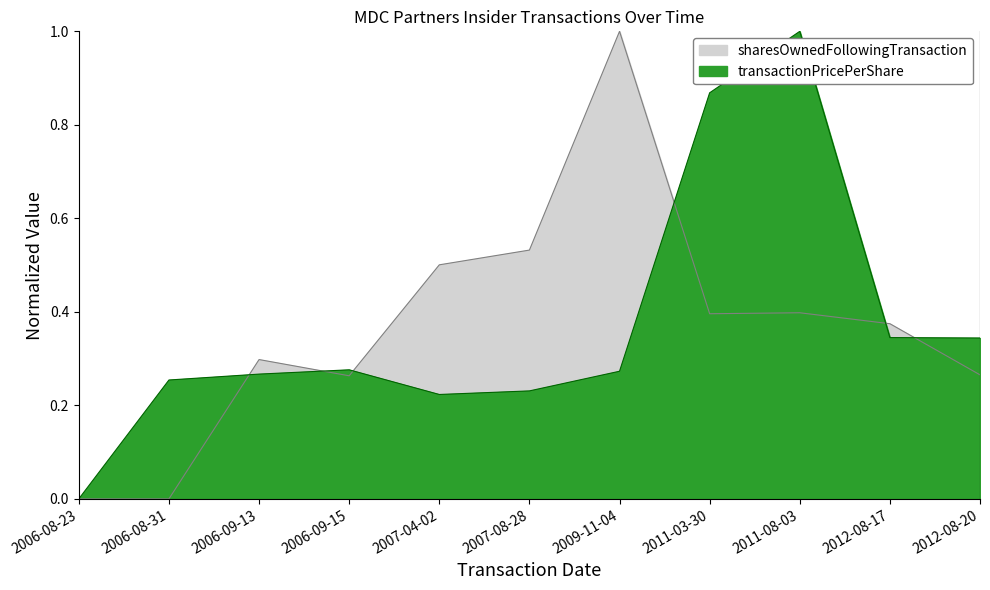

Reading left to right, what are all the values shown in this chart?

transactionPricePerShare: 2006-08-23=0.0	2006-08-31=0.3	2006-09-13=0.3	2006-09-15=0.3	2007-04-02=0.2	2007-08-28=0.2	2009-11-04=0.3	2011-03-30=0.9	2011-08-03=1.0	2012-08-17=0.3	2012-08-20=0.3
sharesOwnedFollowingTransaction: 2006-08-23=0.0	2006-08-31=0.0	2006-09-13=0.3	2006-09-15=0.3	2007-04-02=0.5	2007-08-28=0.5	2009-11-04=1.0	2011-03-30=0.4	2011-08-03=0.4	2012-08-17=0.4	2012-08-20=0.3